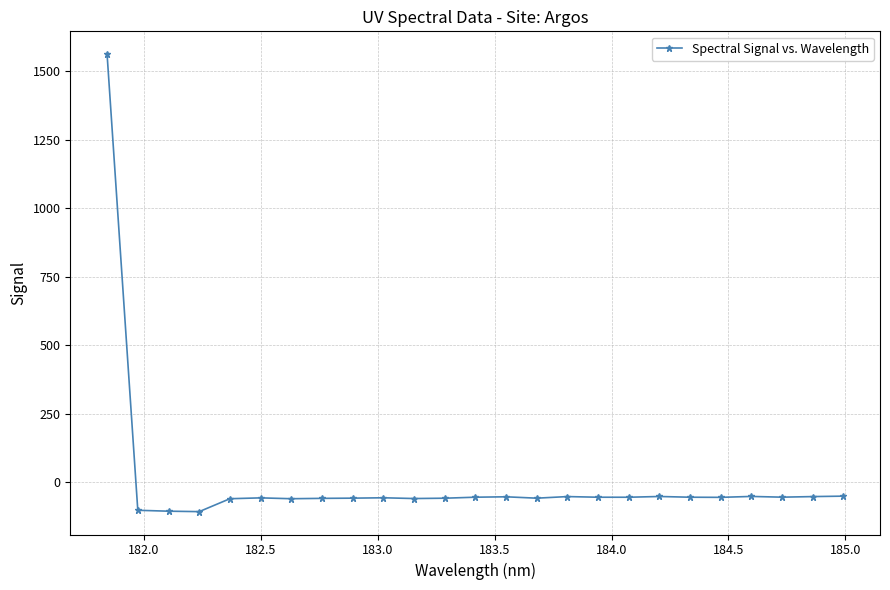

What is the average value?

4.1